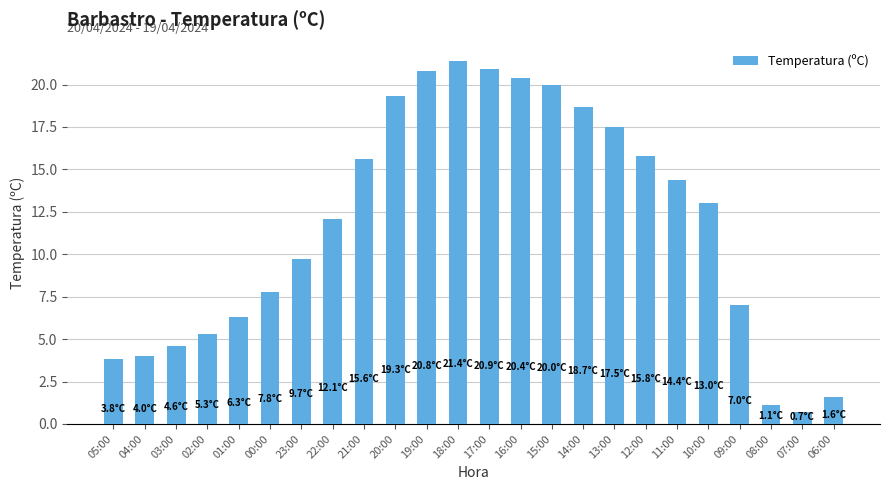

True or false: the data shows 7.4 at 13:00.

False